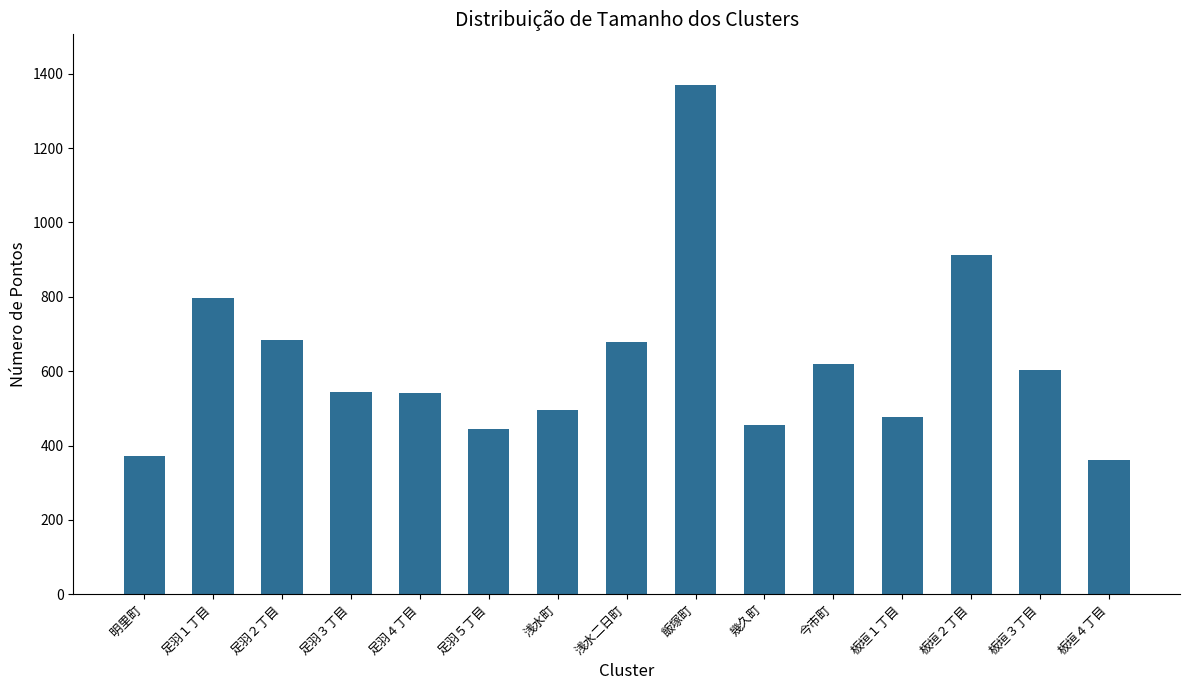

Is it true that the value at 足羽４丁目 is 342?

False